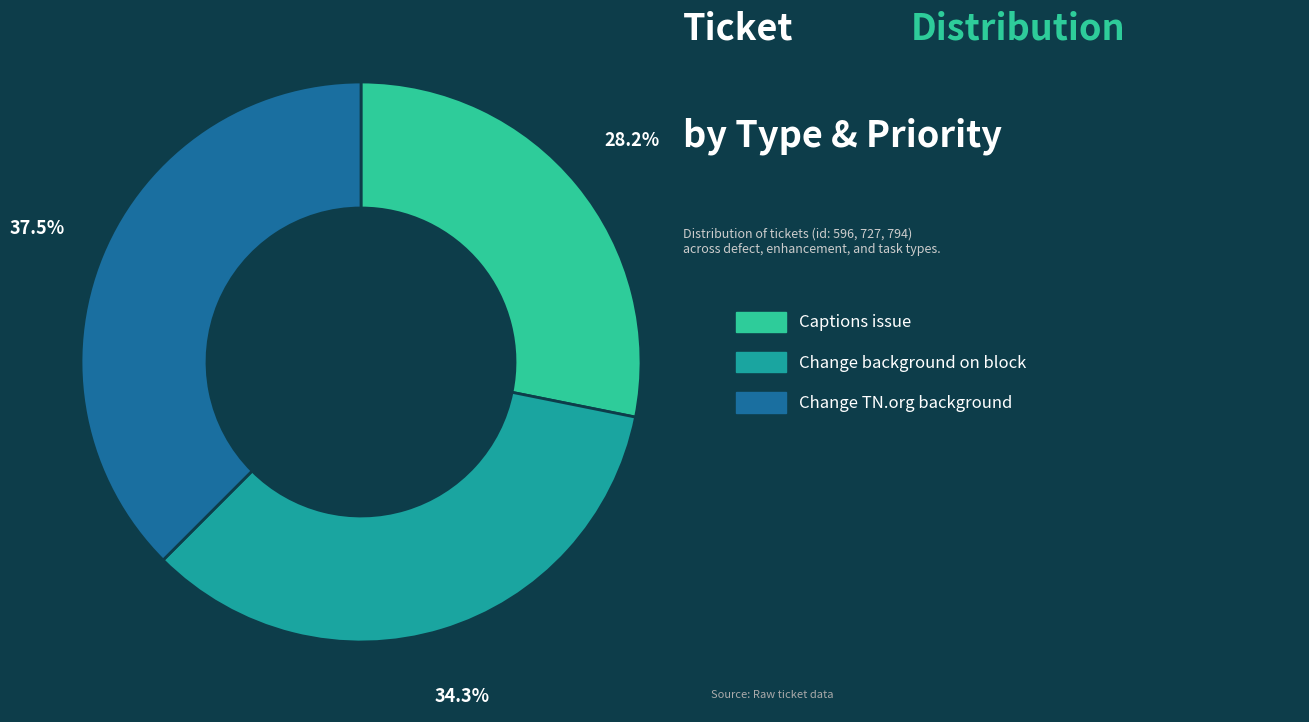

Is there a majority slice in this chart?

No